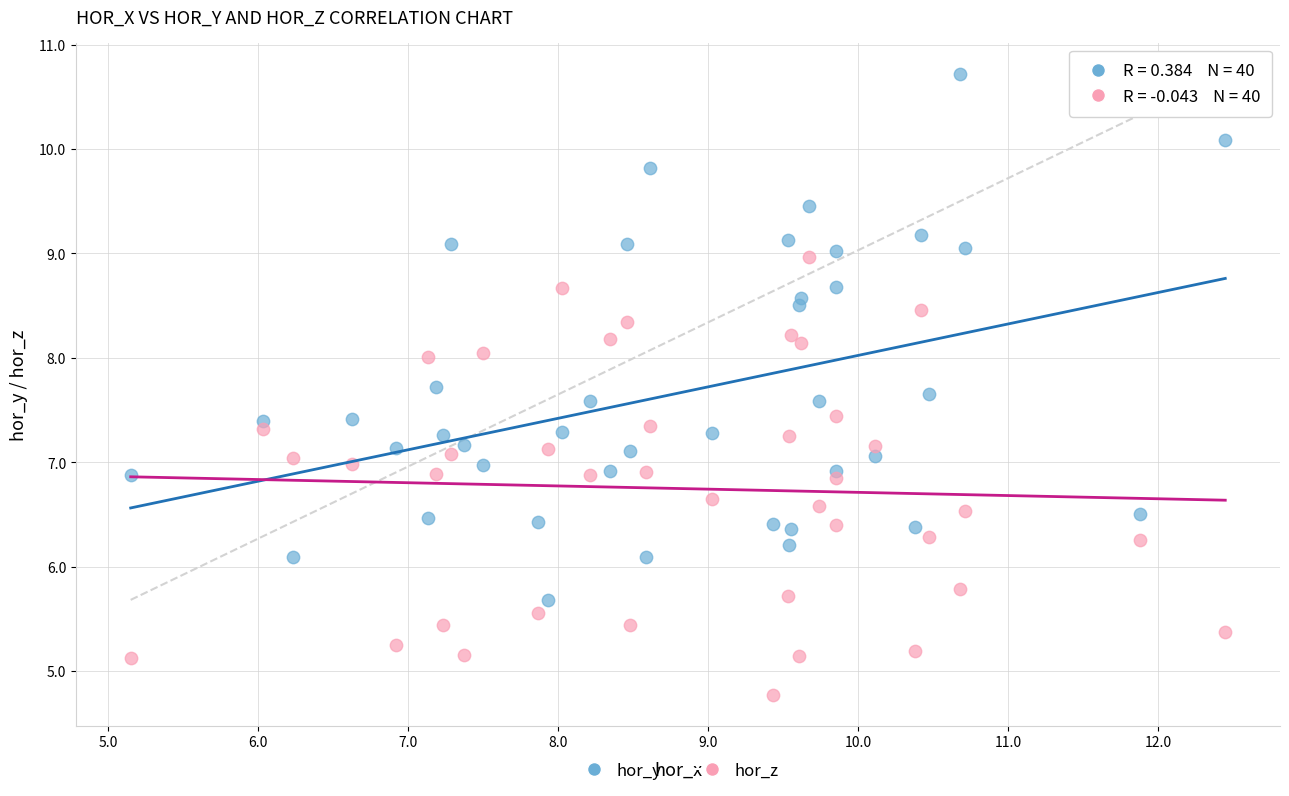

Which series reaches the minimum Y coordinate?

hor_z